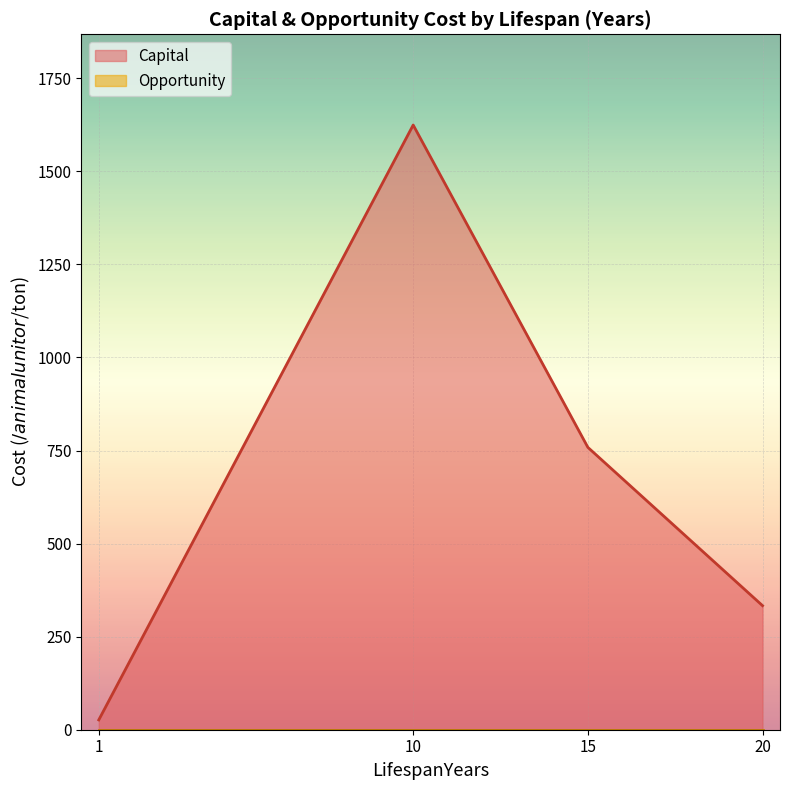

True or false: Opportunity and Capital cross at least once.

False